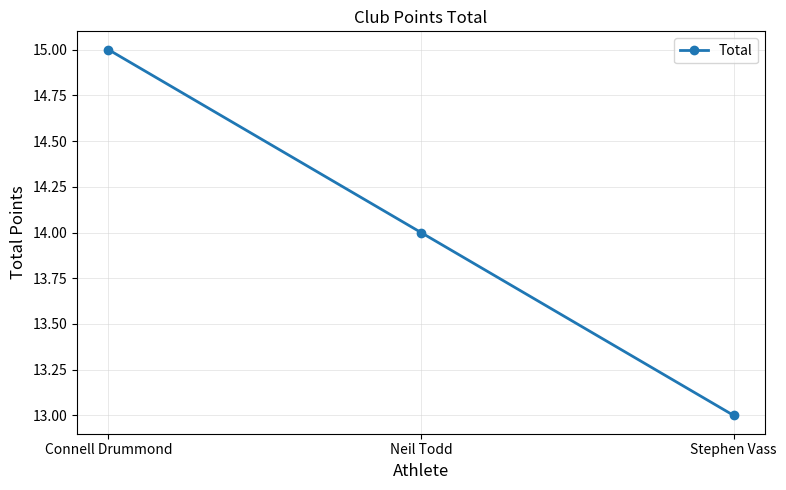

Which label corresponds to the largest value in the chart?

Connell Drummond